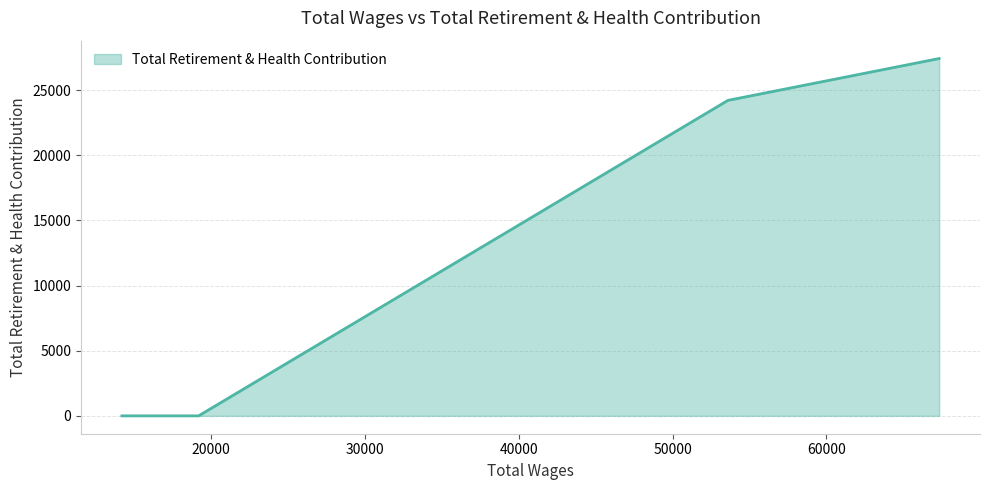

How many series are shown in this chart?

1